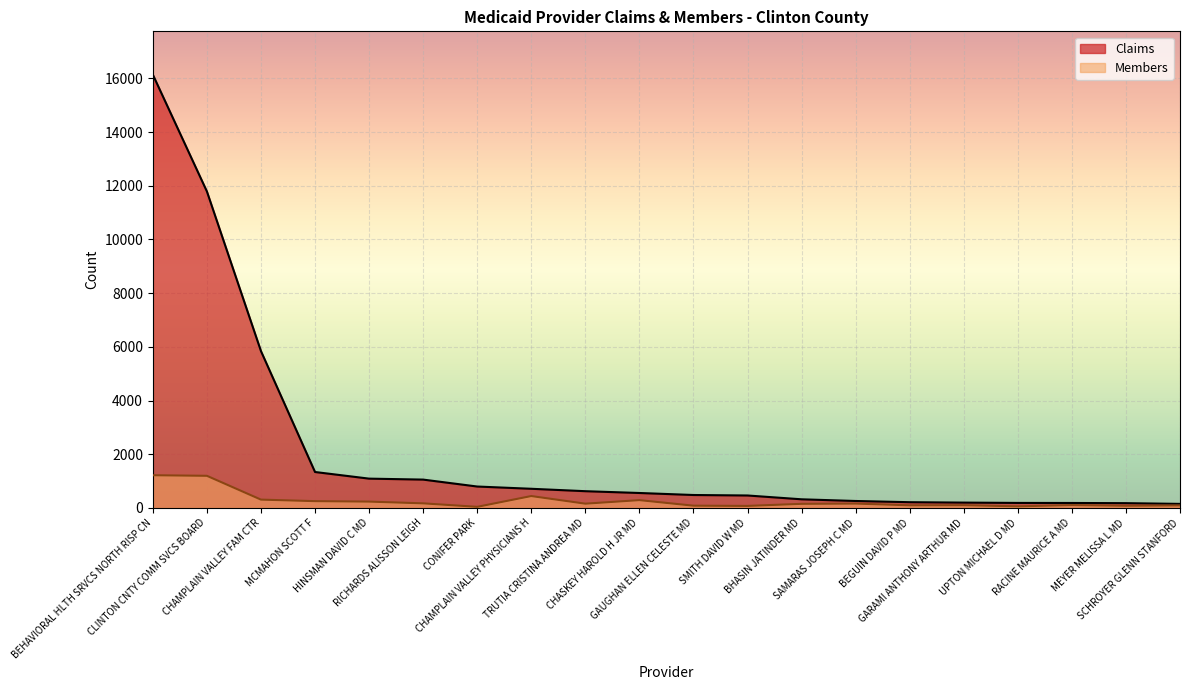

What are all the series names shown in the legend?

Claims, Members